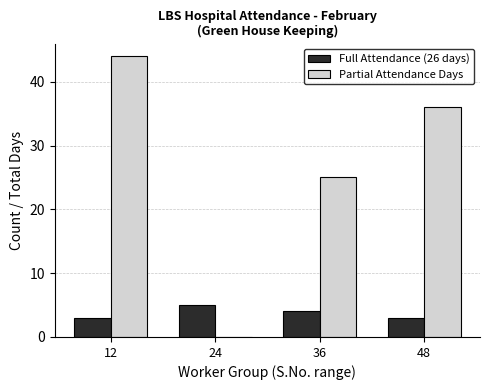

What is the maximum value shown in the chart?

44